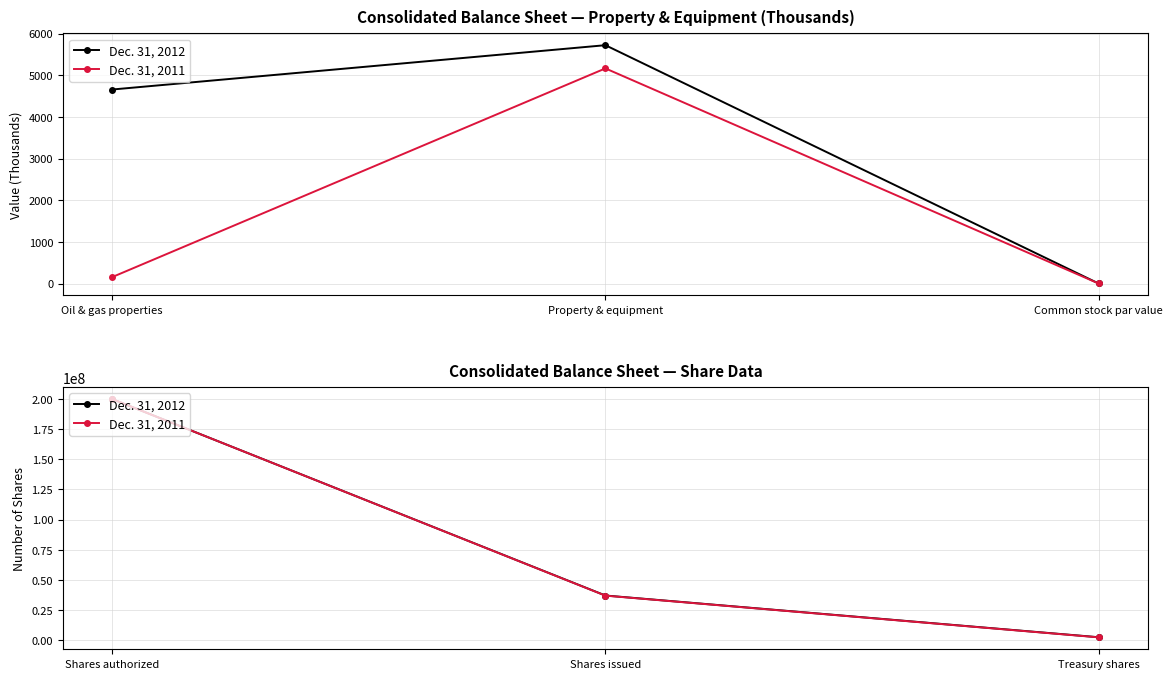

At which label does Dec. 31, 2011 reach its minimum?

Treasury shares